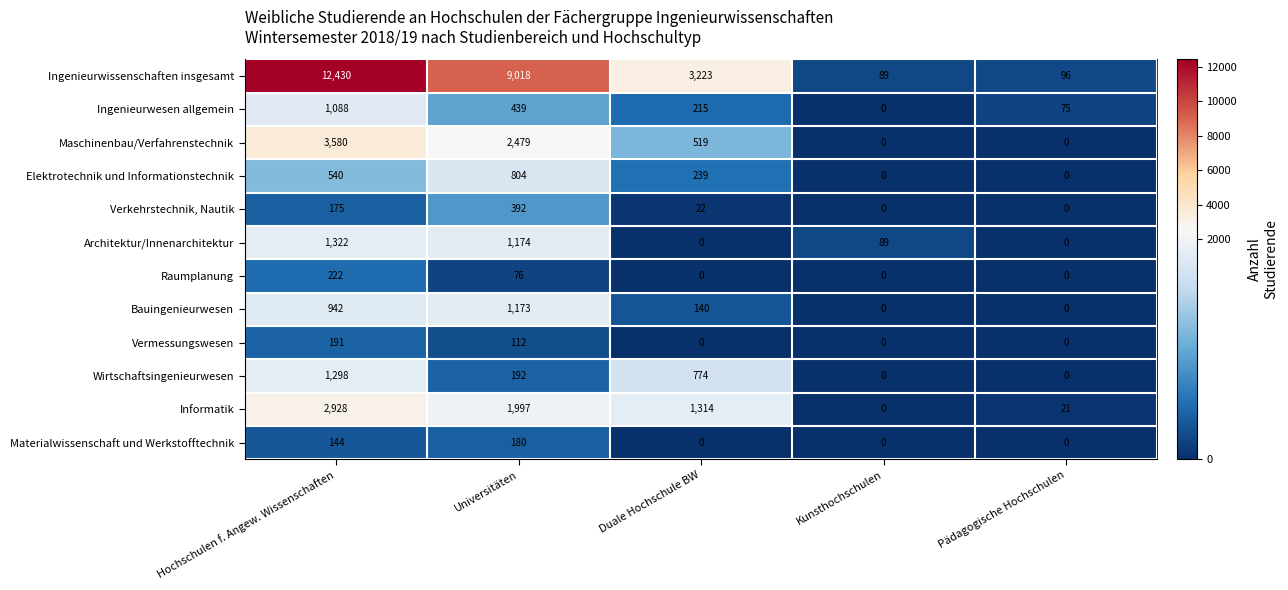

Count the Vermessungswesen values in the range 0 to 112.

4